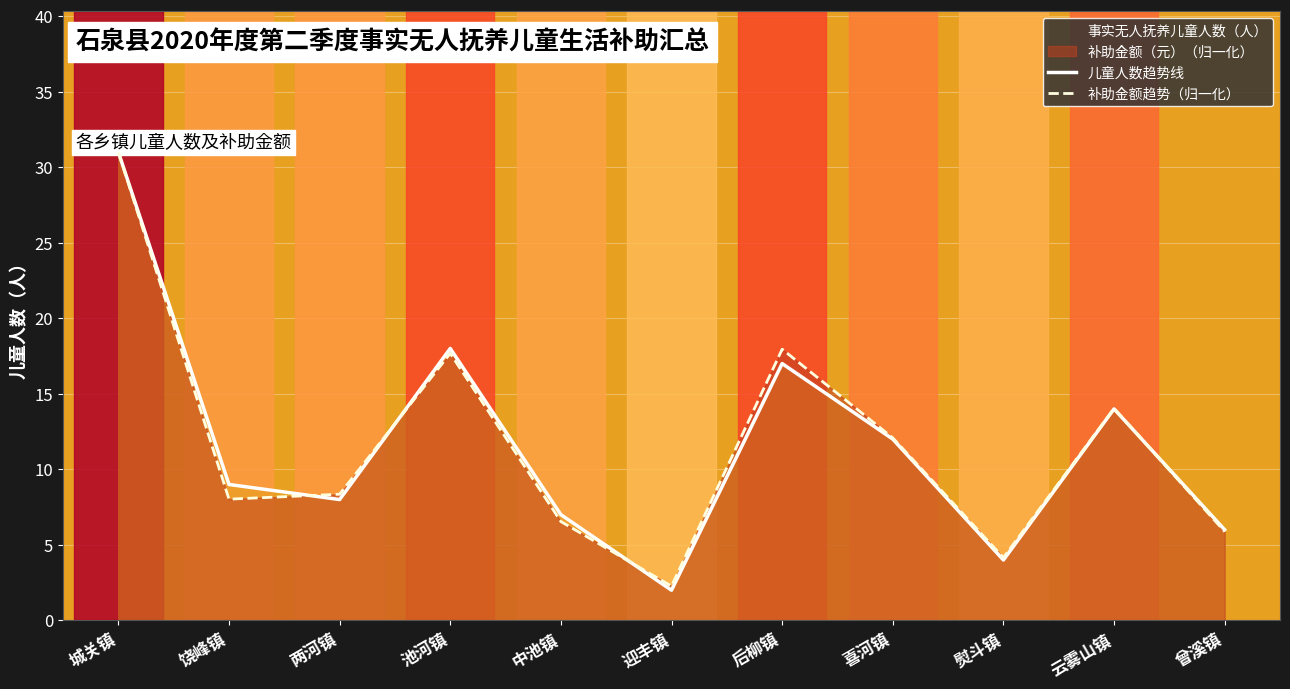

True or false: 儿童人数趋势线 has more than 1 interior local peaks.

True